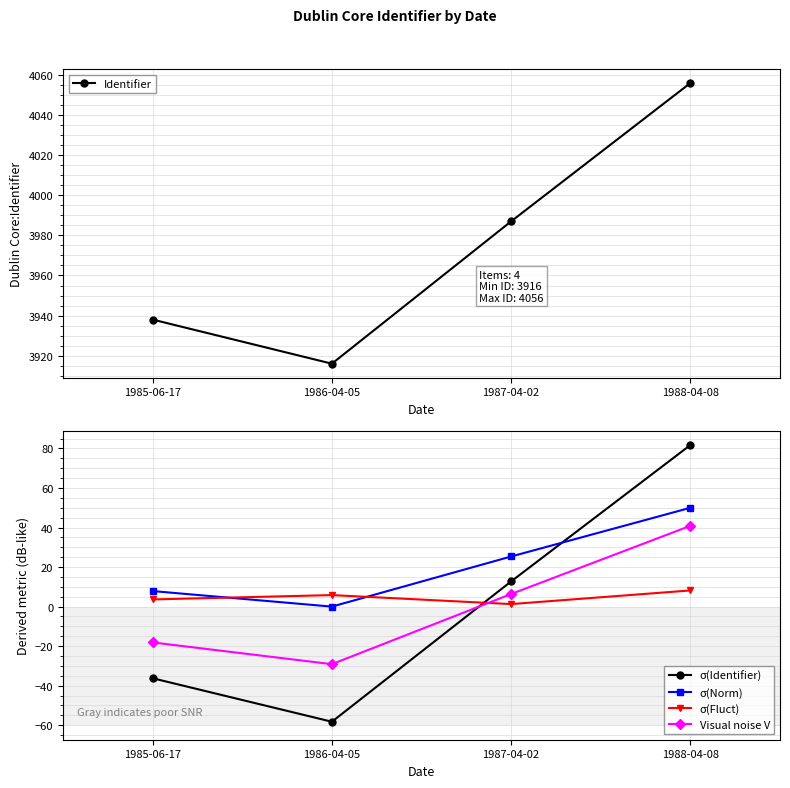

At how many categories does at least one series exceed 2179?

4